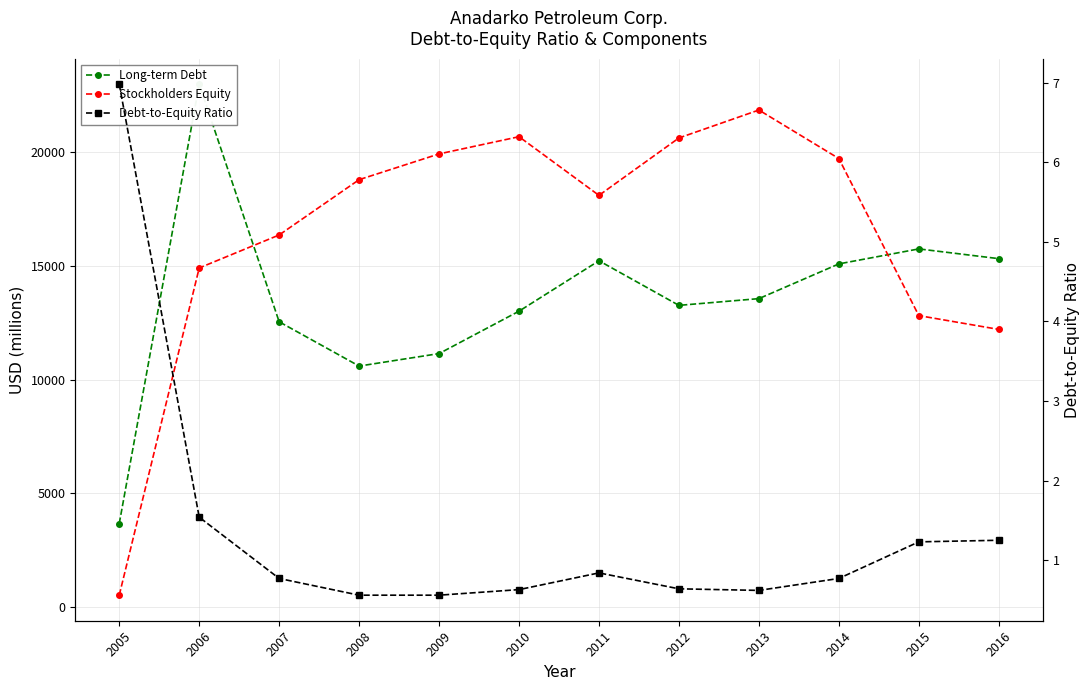

Between 2006 and 2011, which series saw the biggest shift?

Long-term Debt